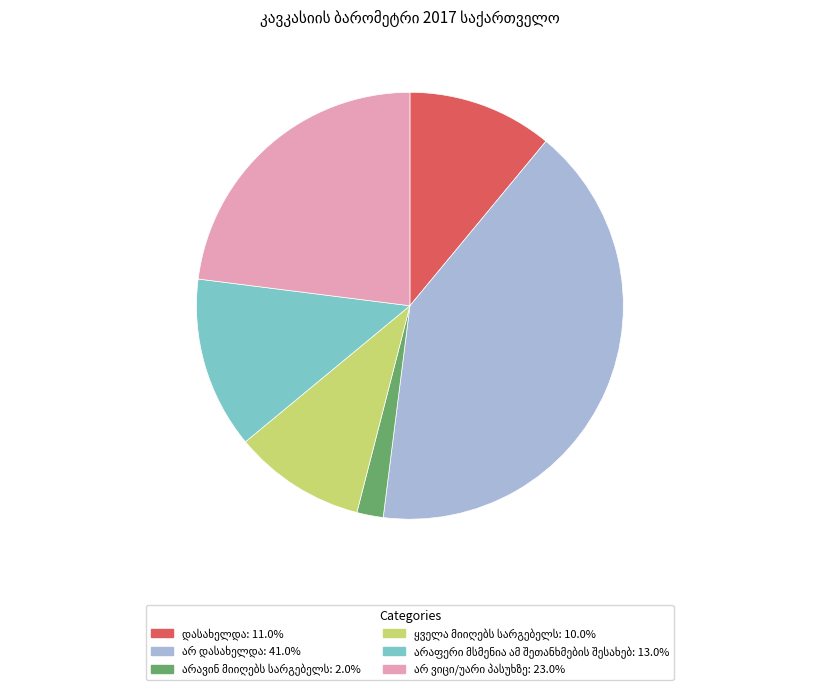

Is there a majority slice in this chart?

No